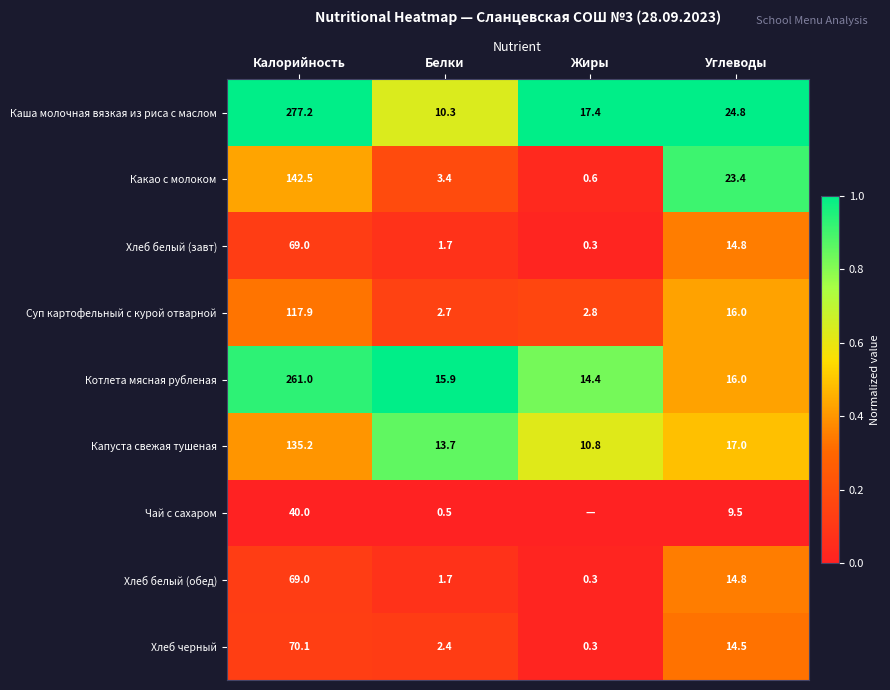

What is the total value across all series at Белки?

52.3